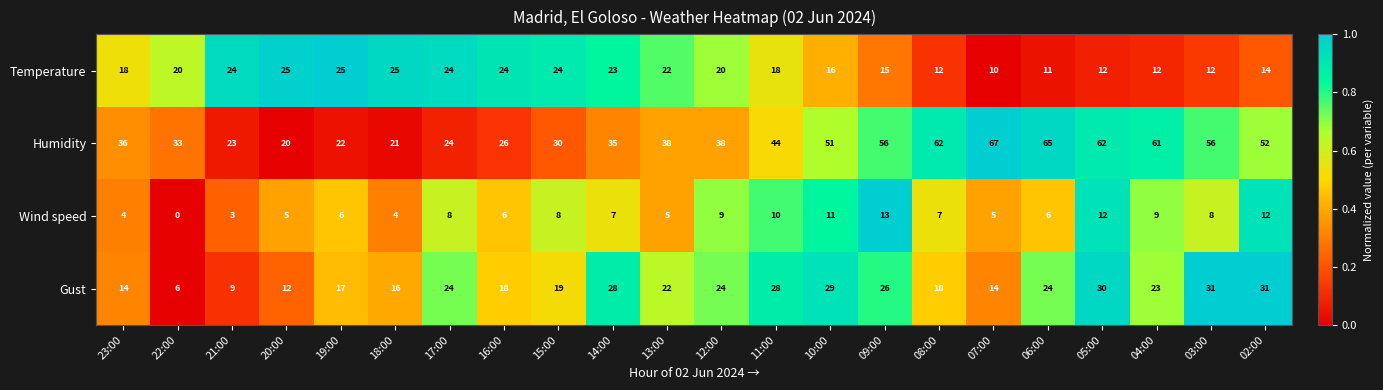

What is the difference between the Humidity values at 13:00 and 09:00?

18